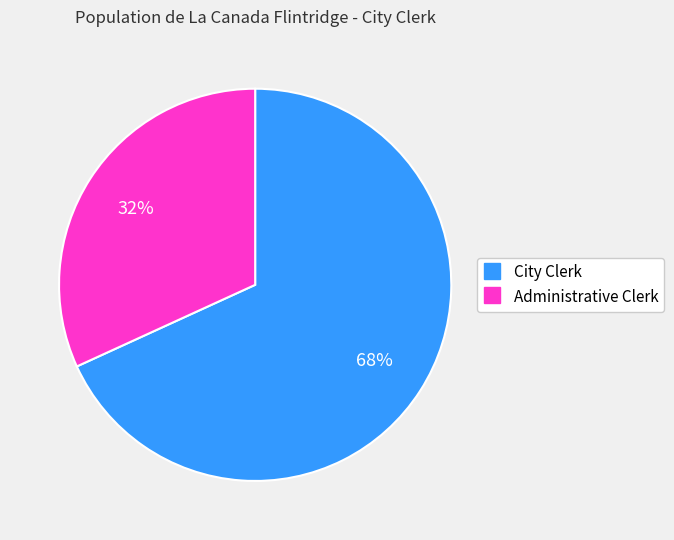

Do City Clerk and Administrative Clerk together represent more than half of the pie?

Yes